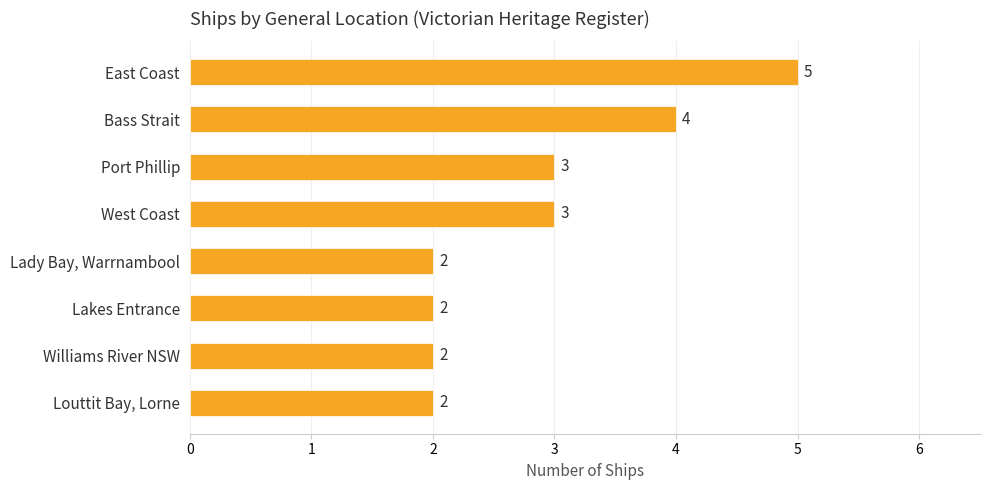

Does the chart contain any negative values?

No